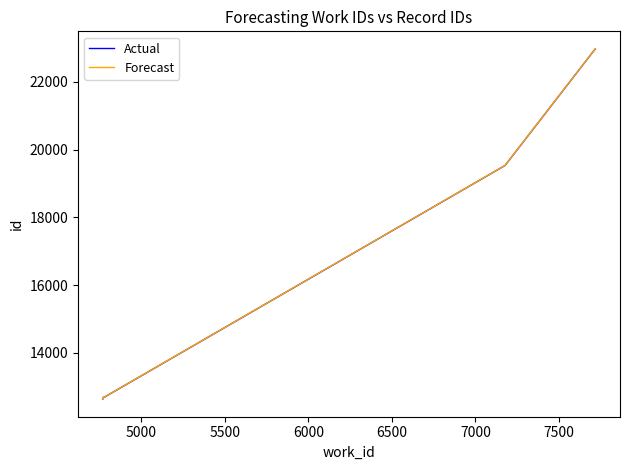

What is the greatest value displayed?

22976